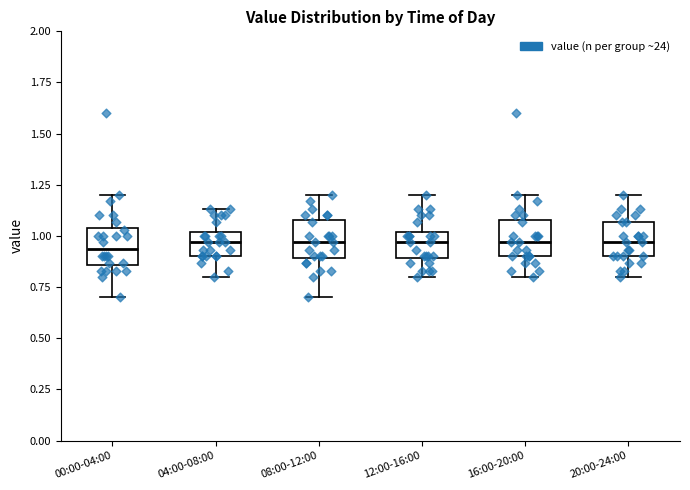

Where does the lower whisker of the box for 16:00-20:00 end on the y-axis? The values are not printed on the chart, so give them approximately, as read against the axis.

0.80